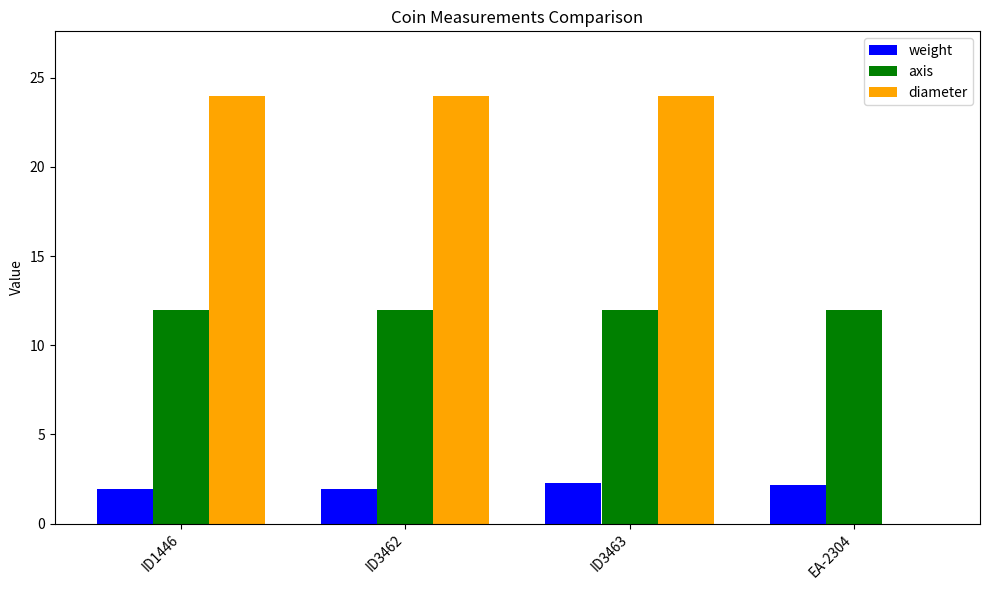

What is the spread (max minus min) of values at ID3462?

22.1